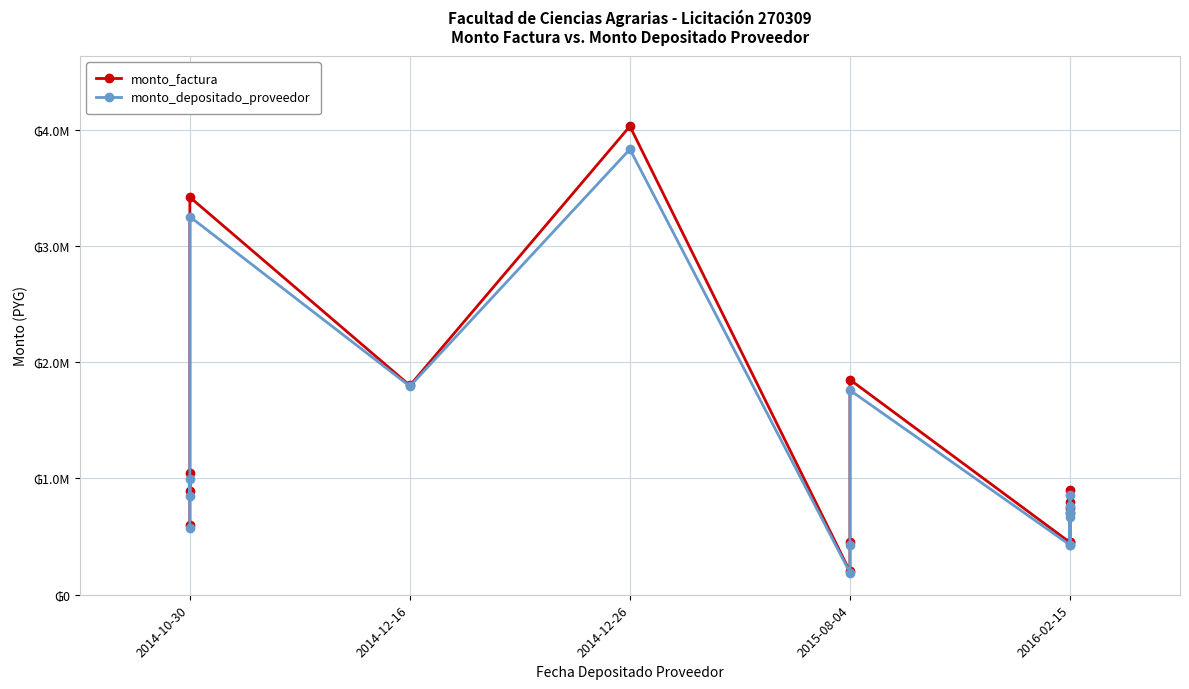

What is the value of the monto_factura point at the 11th from the left?

900000